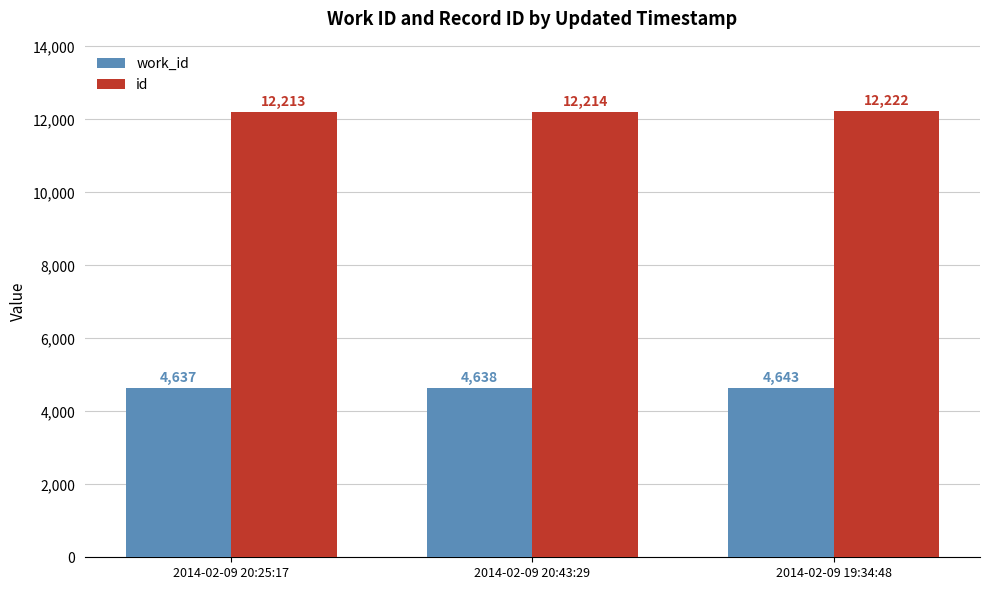

Which category has the lowest value in the work_id series?

2014-02-09 20:25:17